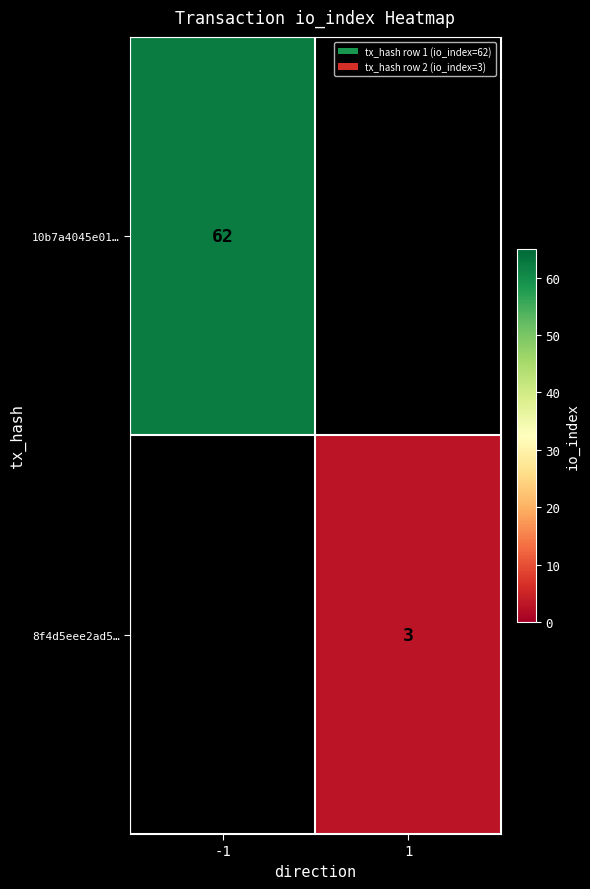

Is it true that 10b7a4045e01… equals 109 at -1?

False